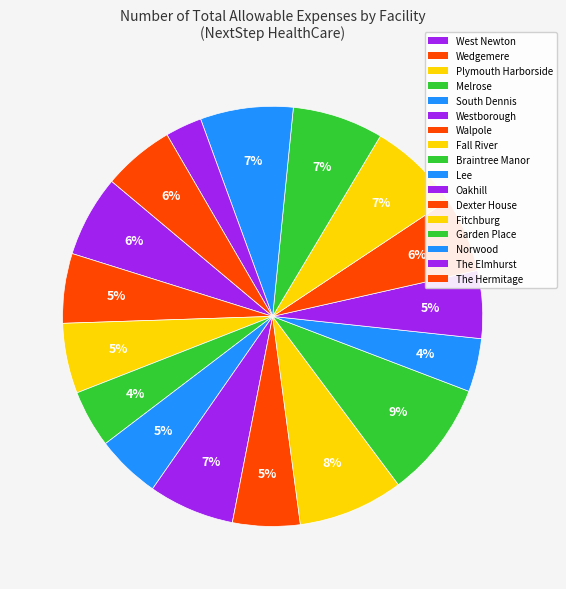

Does any single category account for the majority?

No